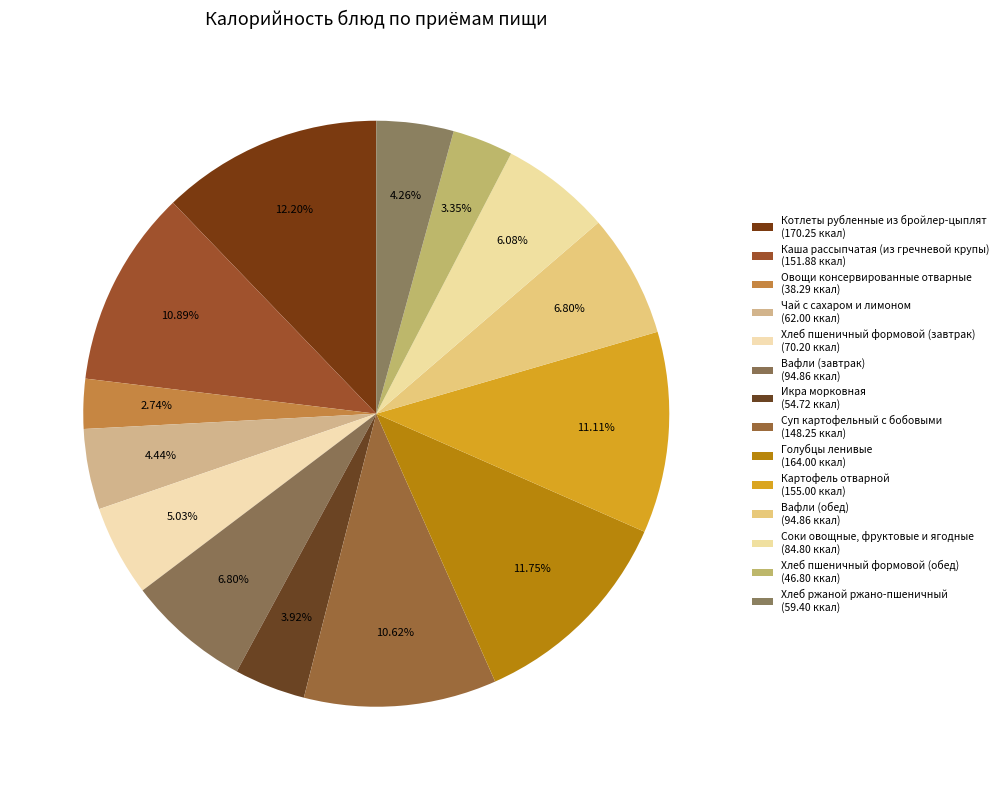

Which has a higher value, Котлеты рубленные из бройлер-цыплят or Суп картофельный с бобовыми?

Котлеты рубленные из бройлер-цыплят